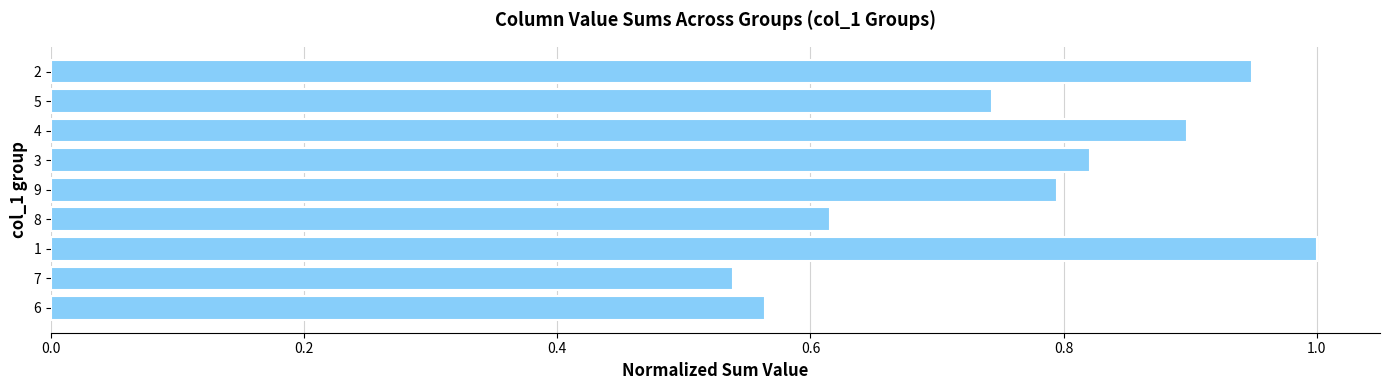

List the labels in order of value, largest first.

1, 2, 4, 3, 9, 5, 8, 6, 7